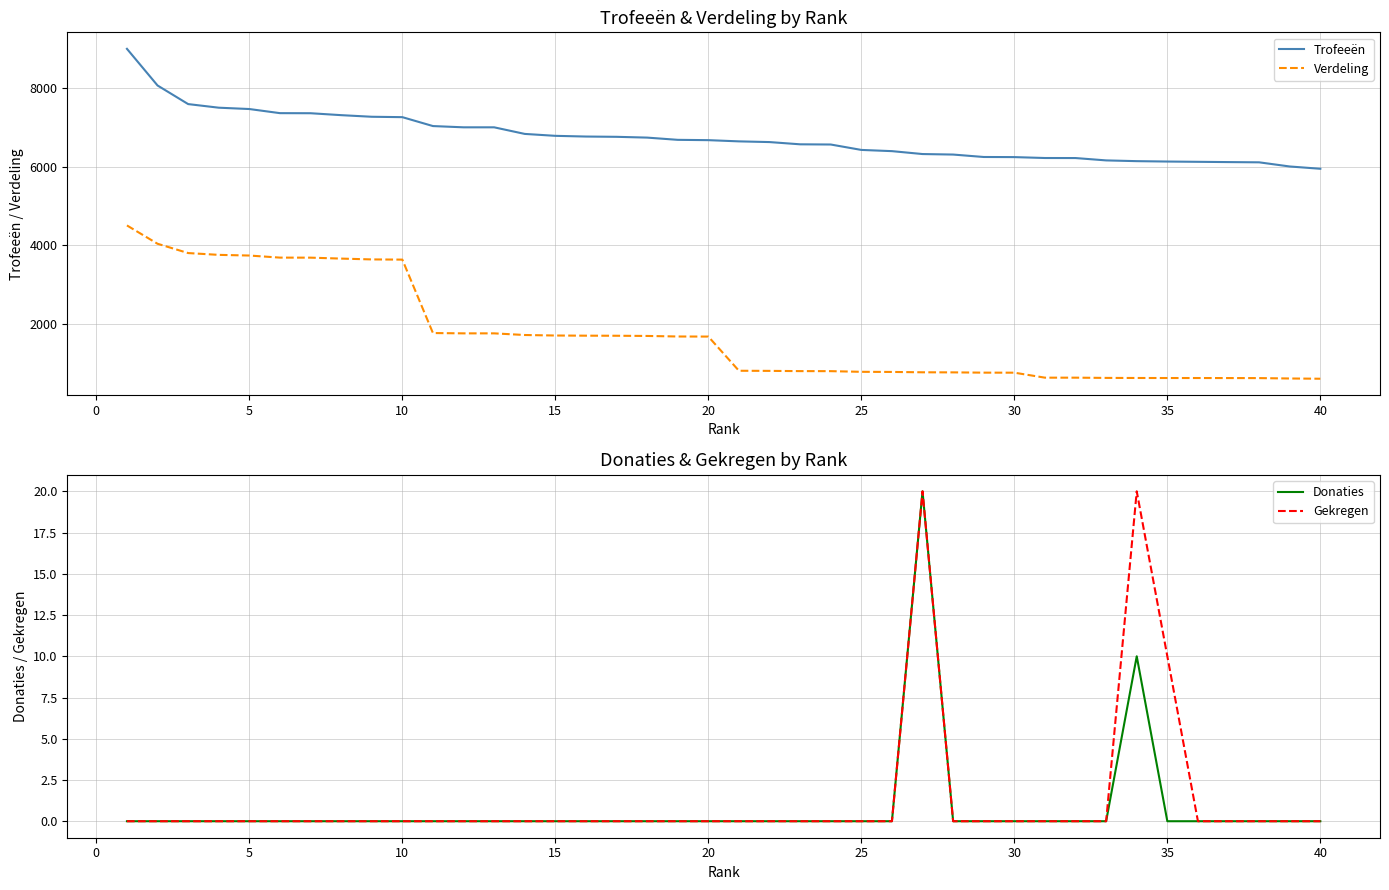

True or false: Verdeling and Trofeeën intersect in this chart.

False